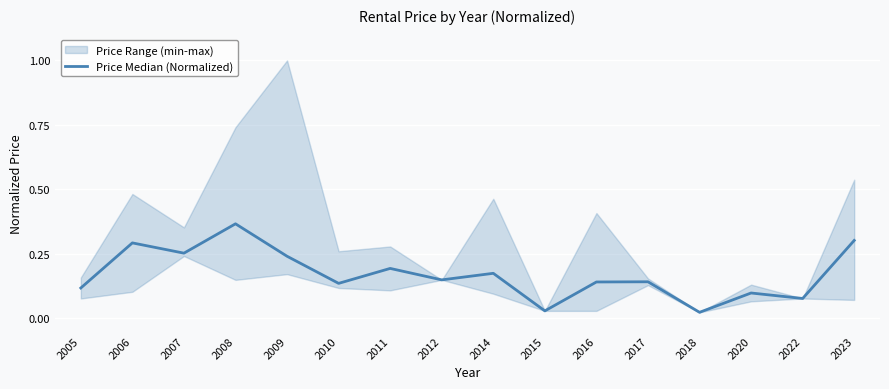

What is the value of the 1st point from the left?

0.1